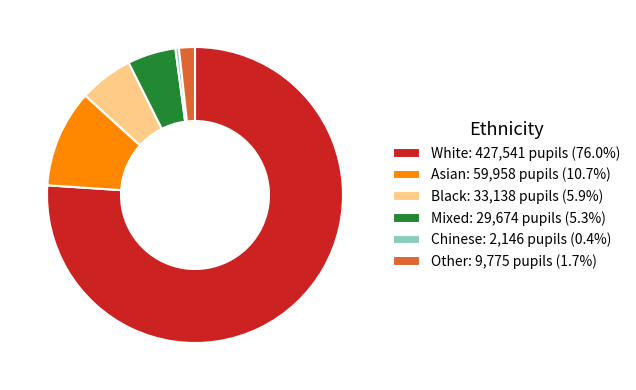

Count the number of slices in the pie.

6